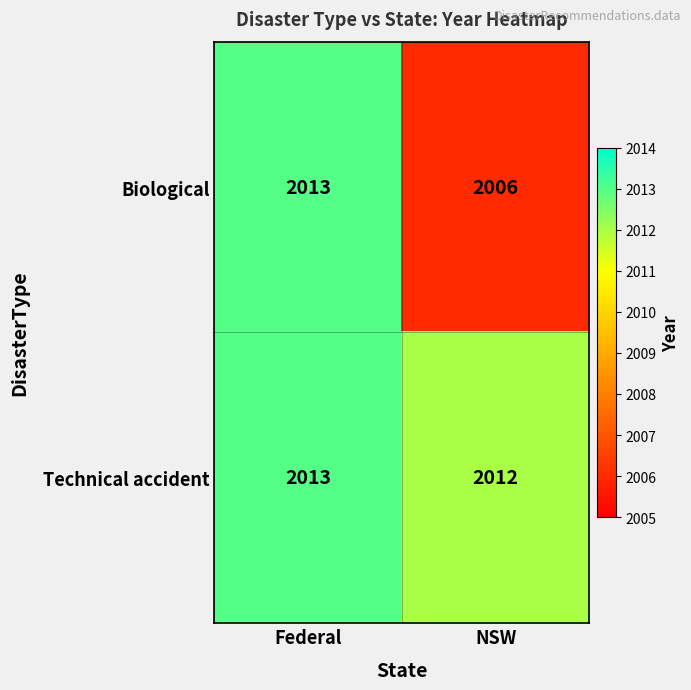

At how many categories does at least one series exceed 2008?

2